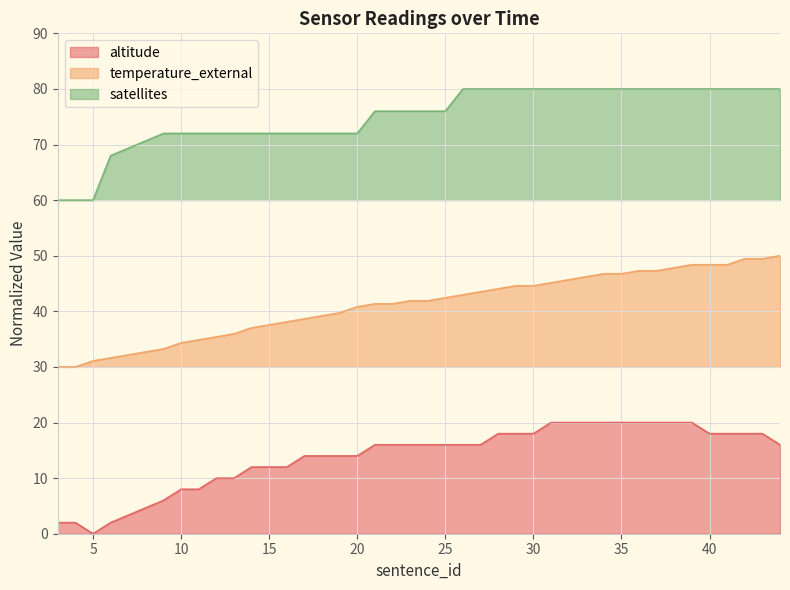

What is the difference between the maximum and minimum values in the satellites series?

20.0